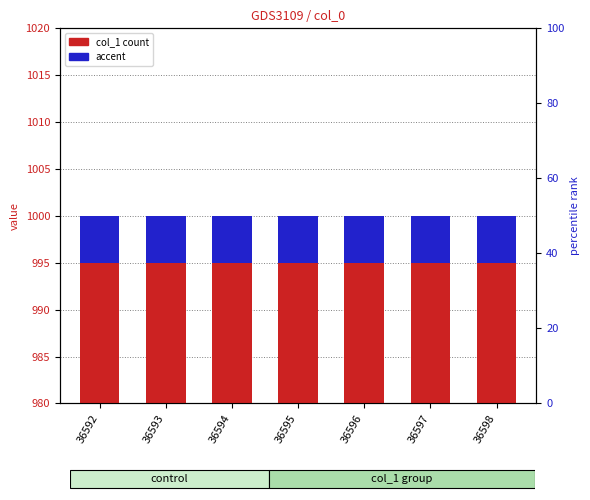

Where is accent nearest to the value 5?

36592